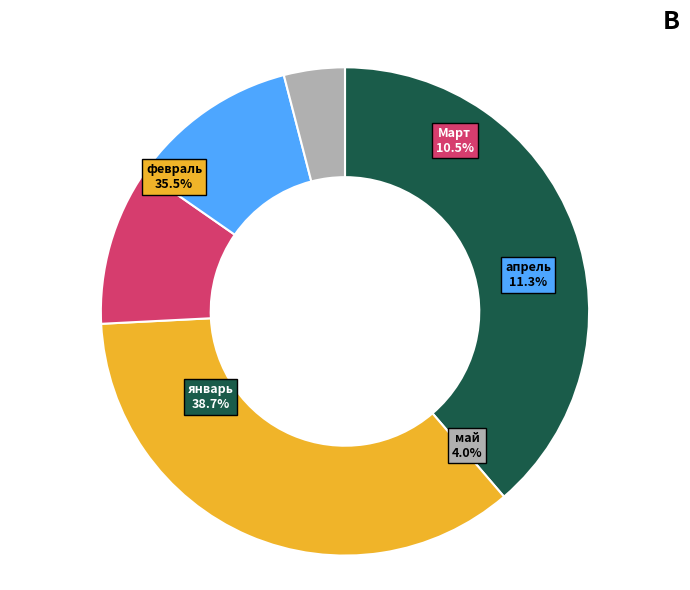

Which slice is the largest?

январь